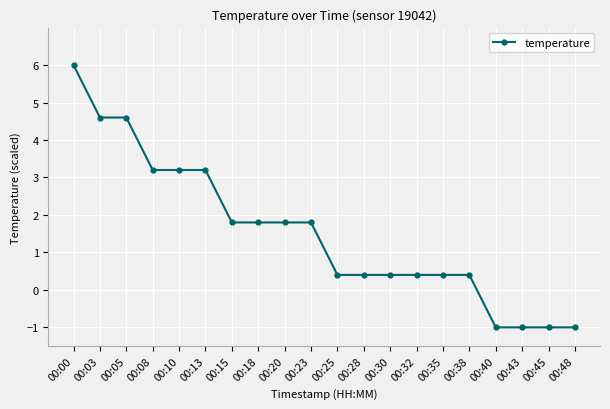

What is the value of the 12th point from the left?

0.4